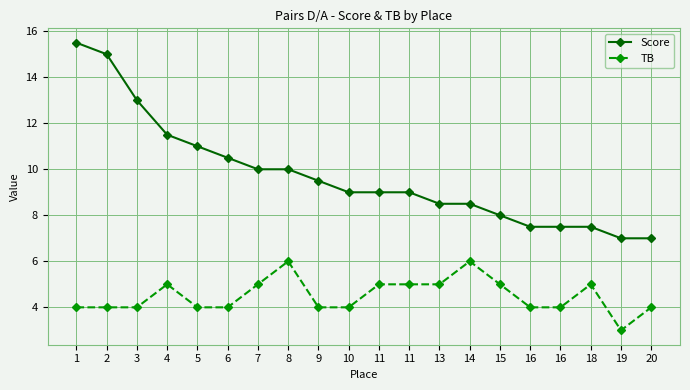

What is the total value across all series at 18?

12.5